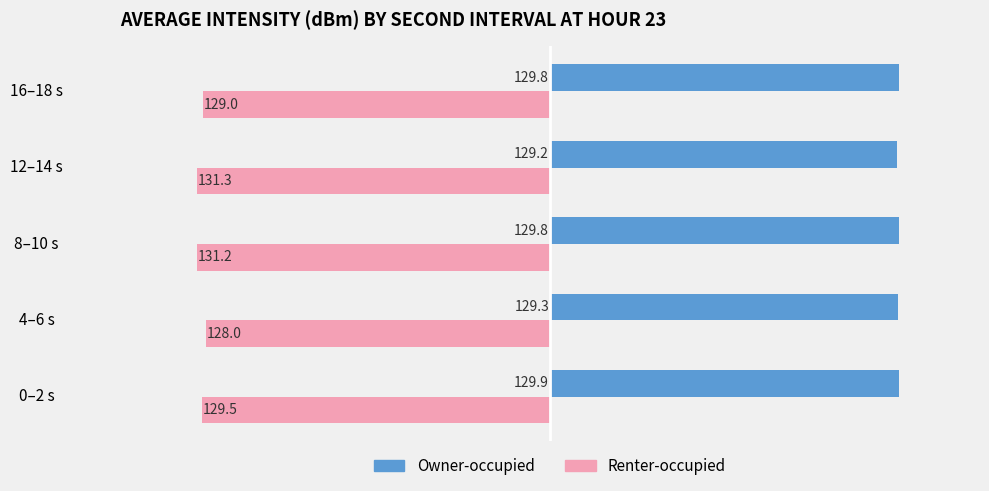

Which series has the largest total across all categories?

Owner-occupied